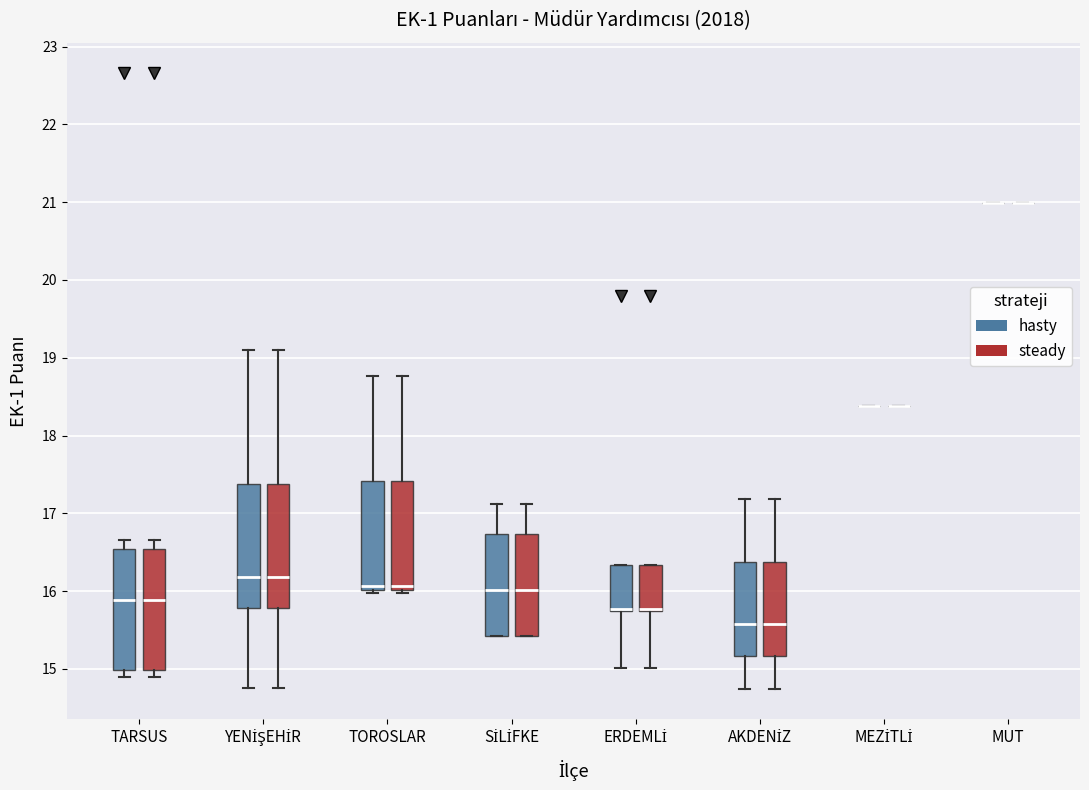

Reading left to right, transcribe this box plot: for each box, give where its median line is, the range the box spans, and where its two whiskers end, as read against the y-axis. The values are not printed on the chart, so give them approximately, as read against the axis.

TARSUS (hasty): median 15.9, box 15.0 to 16.5, whiskers 14.9 to 16.7
TARSUS (steady): median 15.9, box 15.0 to 16.5, whiskers 14.9 to 16.7
YENİŞEHİR (hasty): median 16.2, box 15.8 to 17.4, whiskers 14.8 to 19.1
YENİŞEHİR (steady): median 16.2, box 15.8 to 17.4, whiskers 14.8 to 19.1
TOROSLAR (hasty): median 16.1, box 16.0 to 17.4, whiskers 16.0 (just below the box's lower edge) to 18.8
TOROSLAR (steady): median 16.1, box 16.0 to 17.4, whiskers 16.0 (just below the box's lower edge) to 18.8
SİLİFKE (hasty): median 16.0, box 15.4 to 16.7, whiskers 15.4 to 17.1
SİLİFKE (steady): median 16.0, box 15.4 to 16.7, whiskers 15.4 to 17.1
ERDEMLİ (hasty): median 15.8 (drawn on the box's lower edge), box 15.7 to 16.3, whiskers 15.0 to 16.3
ERDEMLİ (steady): median 15.8 (drawn on the box's lower edge), box 15.7 to 16.3, whiskers 15.0 to 16.3
AKDENİZ (hasty): median 15.6, box 15.2 to 16.4, whiskers 14.7 to 17.2
AKDENİZ (steady): median 15.6, box 15.2 to 16.4, whiskers 14.7 to 17.2
MEZİTLİ (hasty): box collapsed to a line at 18.4, whiskers 18.4 to 18.4
MEZİTLİ (steady): box collapsed to a line at 18.4, whiskers 18.4 to 18.4
MUT (hasty): box collapsed to a line at 21.0, whiskers 21.0 to 21.0
MUT (steady): box collapsed to a line at 21.0, whiskers 21.0 to 21.0